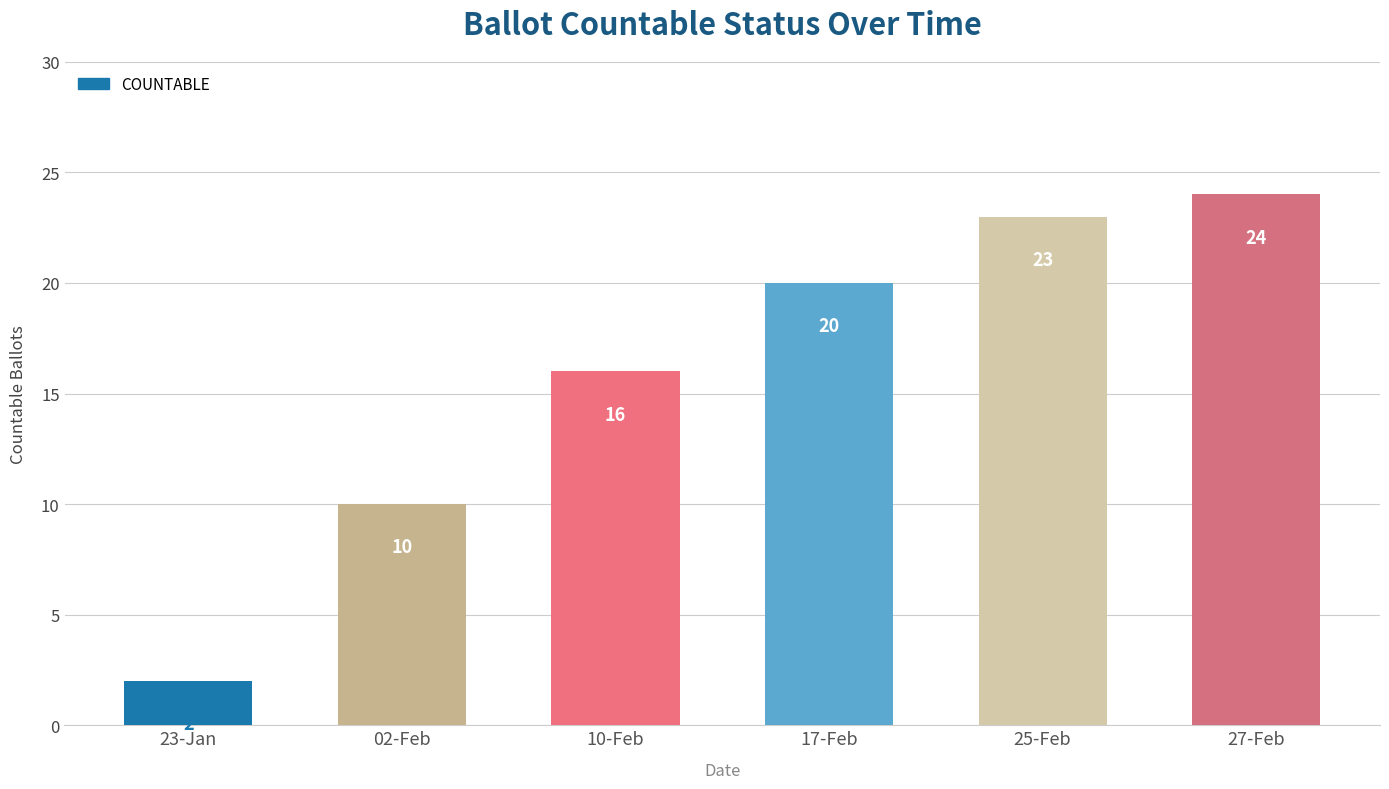

What is the difference between the values at 02-Feb and 10-Feb?

6